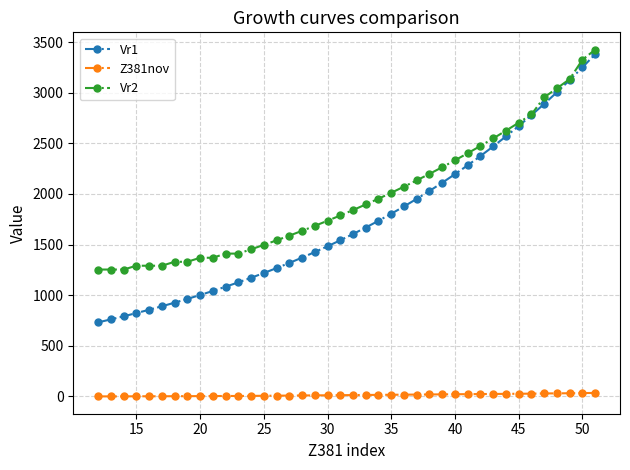

True or false: Vr2 and Z381nov cross at least once.

False